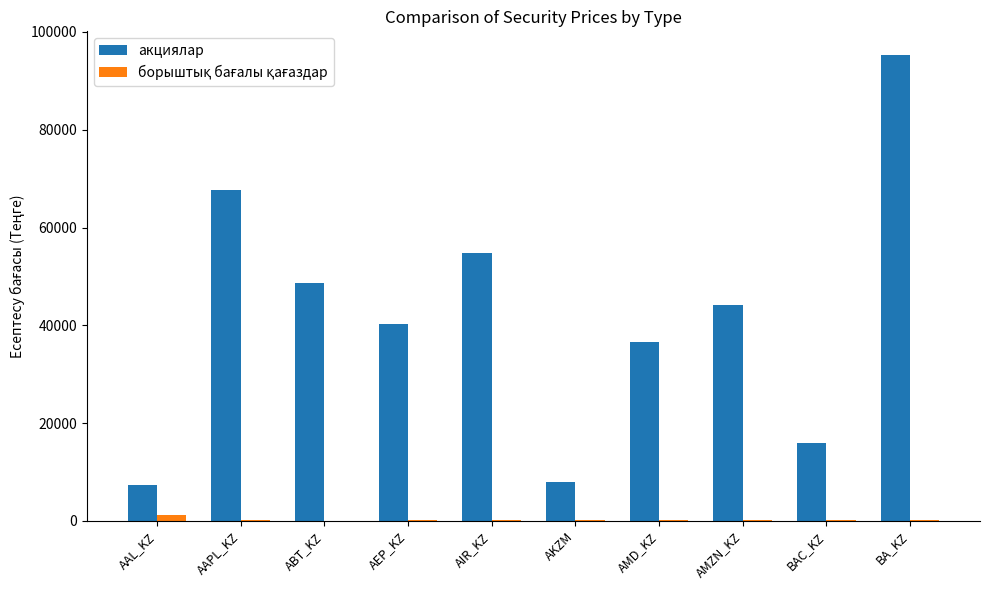

True or false: акциялар has a value of 2464.6 at AAL_KZ.

False